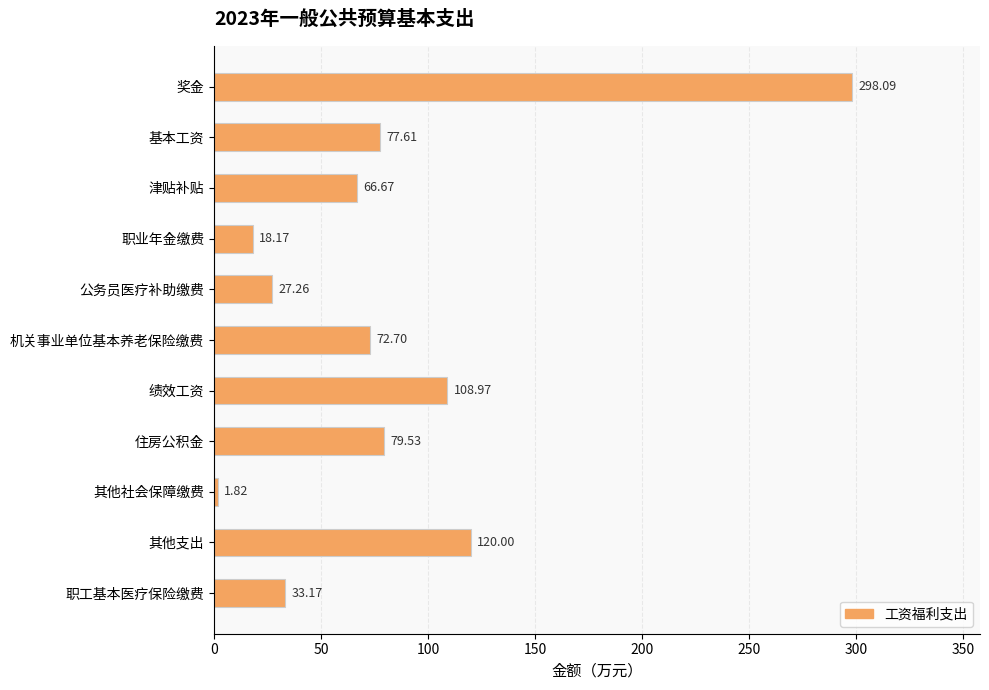

Count the number of values greater than 72.

6